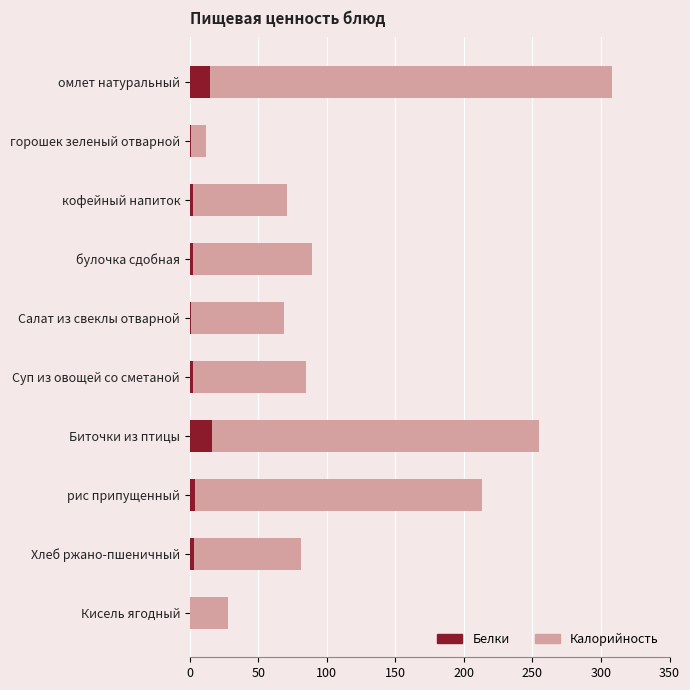

Which has a higher value, Биточки из птицы or булочка сдобная?

Биточки из птицы